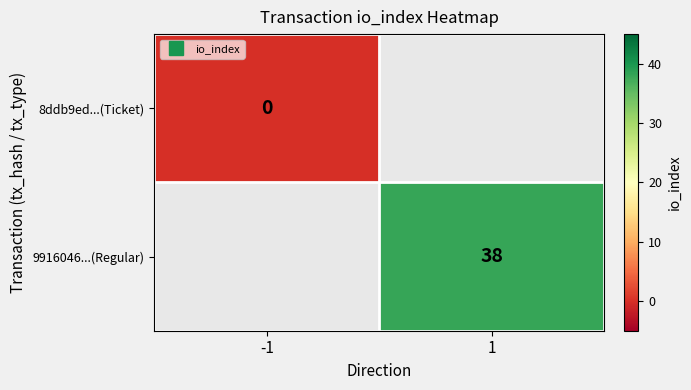

List the series in order of their overall mean, lowest first.

8ddb9ed...(Ticket), 9916046...(Regular)